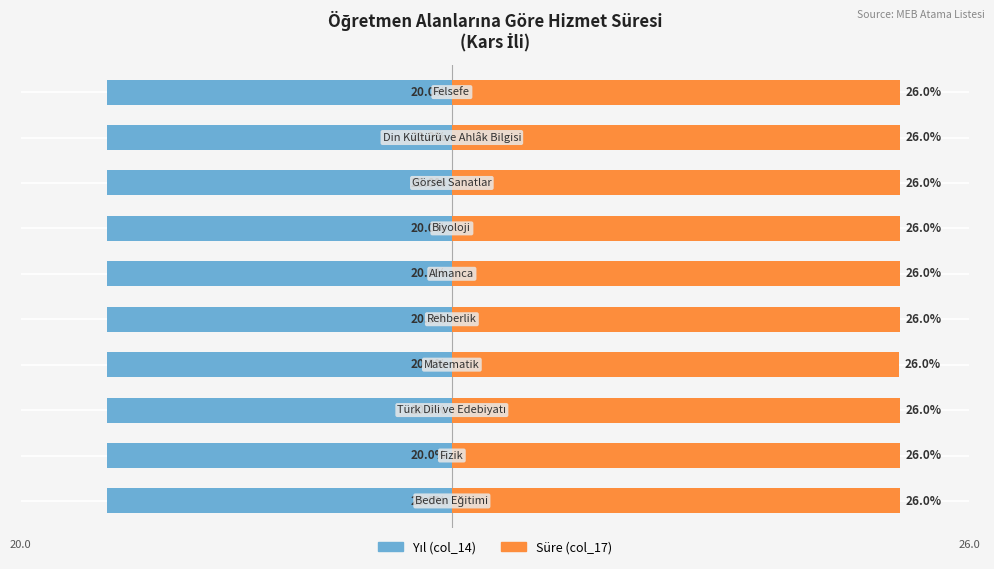

Which series has the largest total across all categories?

Süre (col_17)